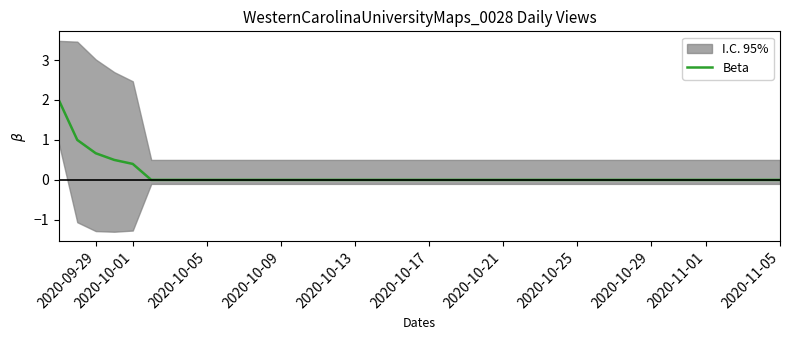

What is the difference between the second highest and second lowest values?

1.0